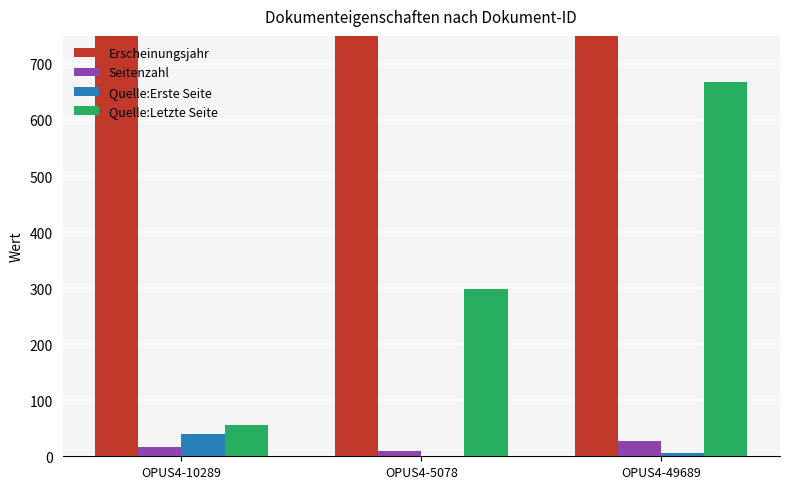

At OPUS4-10289, list the series in order from largest to smallest.

Erscheinungsjahr, Quelle:Letzte Seite, Quelle:Erste Seite, Seitenzahl